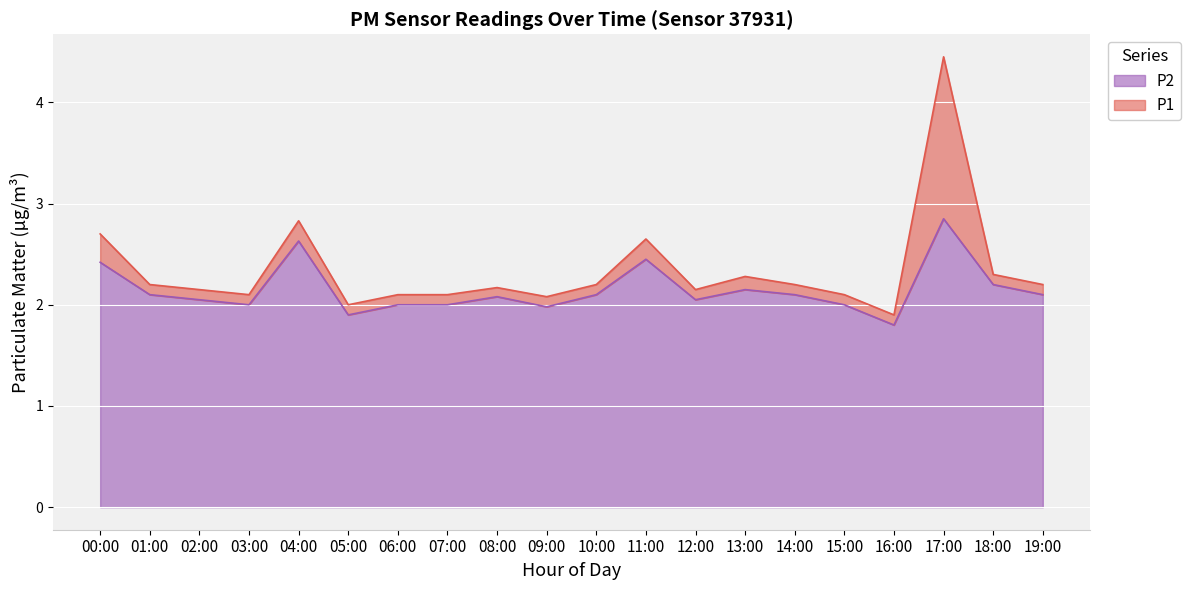

What is the spread (max minus min) of values at 01:00?

0.1